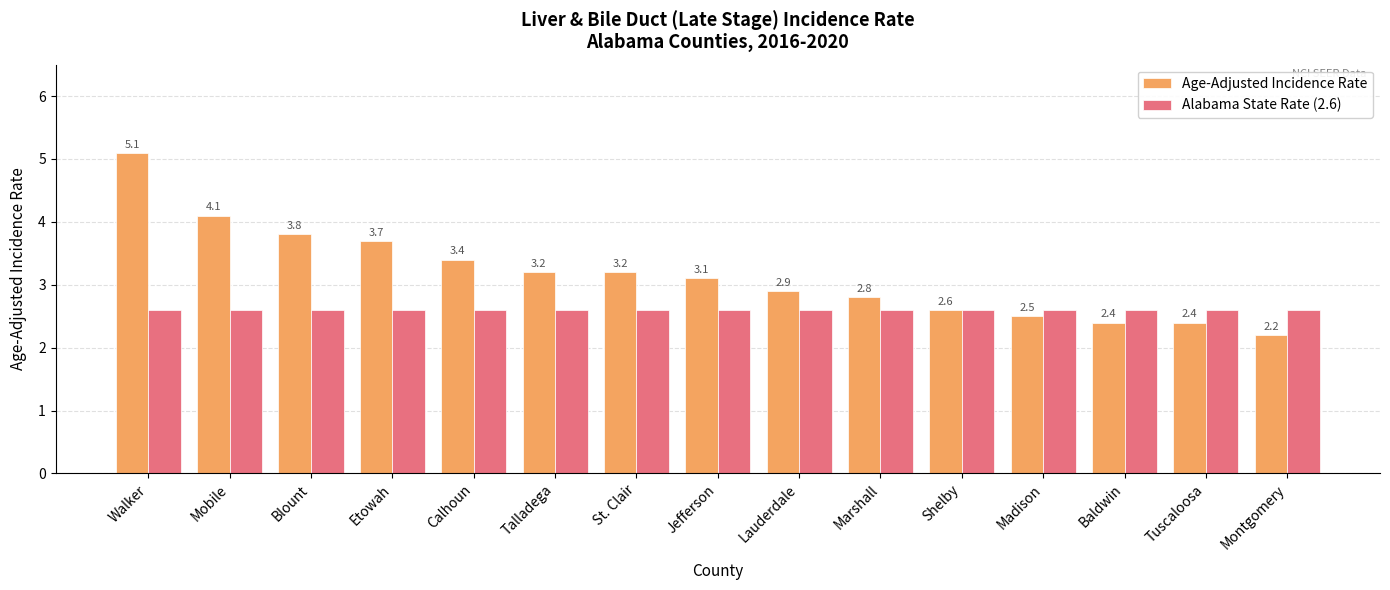

Read the Alabama State Rate (2.6) value at Talladega.

2.6